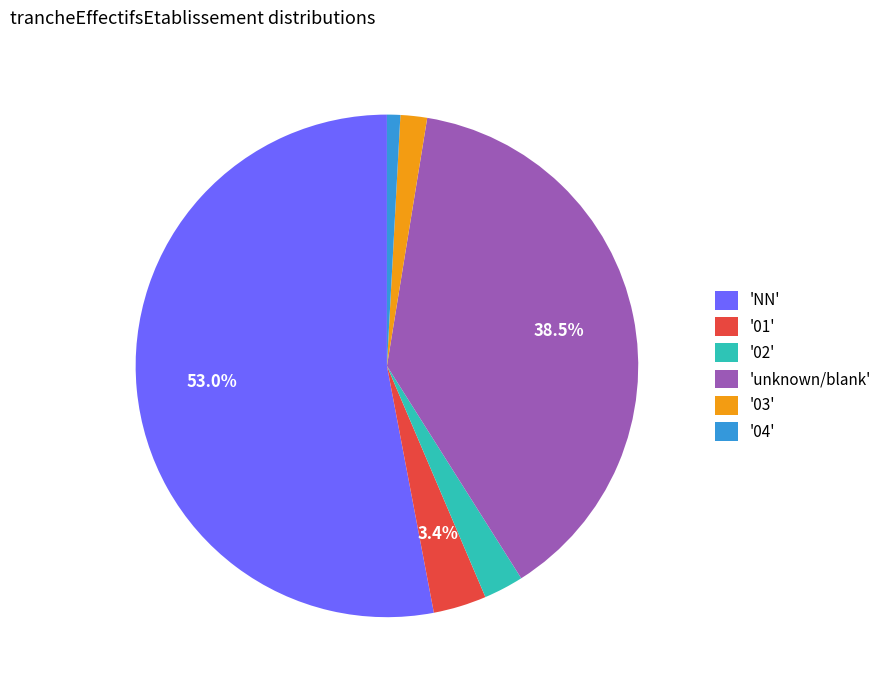

Rank the categories by value from highest to lowest.

'NN', 'unknown/blank', '01', '02', '03', '04'